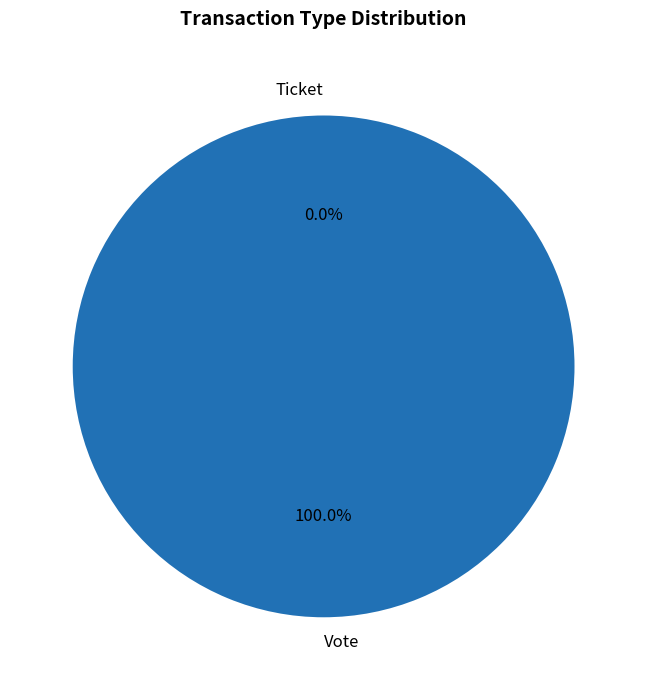

True or false: Ticket accounts for 0% of the total.

True